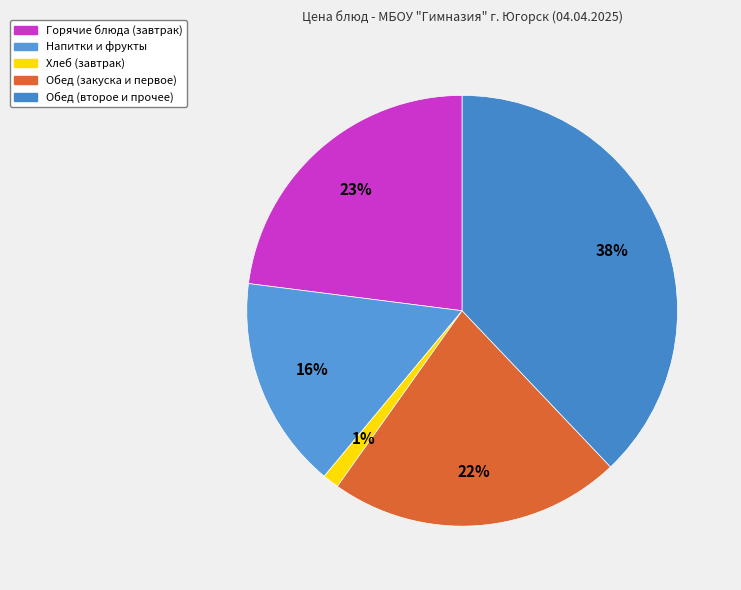

How many segments does this pie chart have?

5